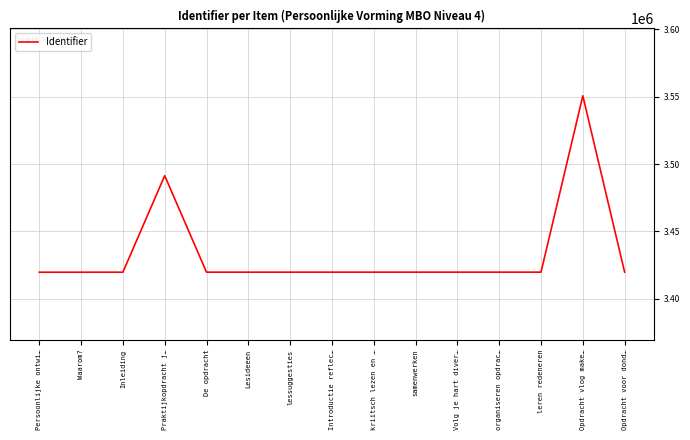

True or false: the data shows 3419757 at kriitsch lezen en ….

True